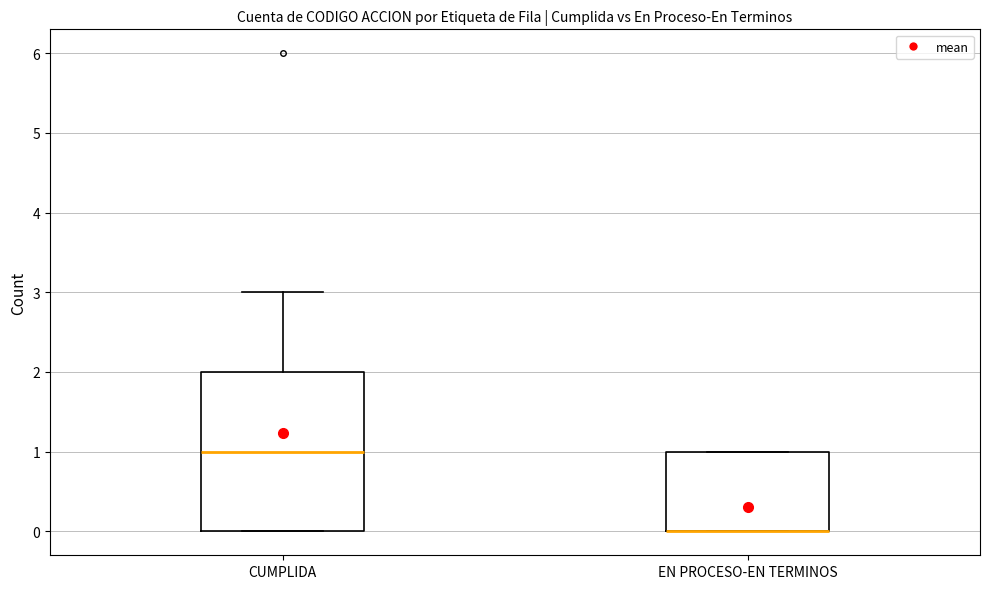

Where is the lower edge of the box for EN PROCESO-EN TERMINOS on the y-axis? The values are not printed on the chart, so give them approximately, as read against the axis.

0